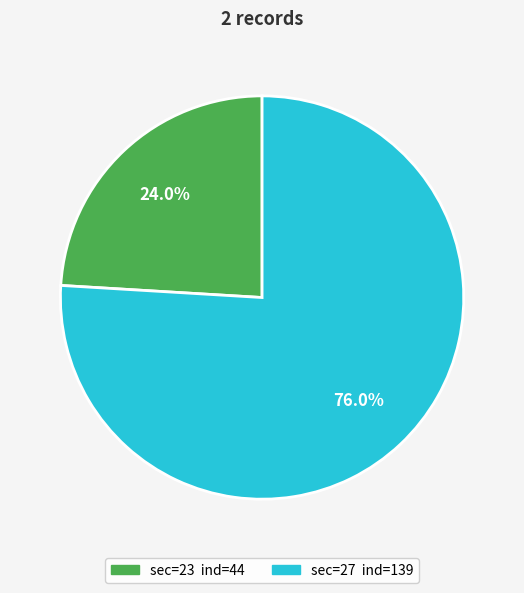

Does any single category account for the majority?

Yes